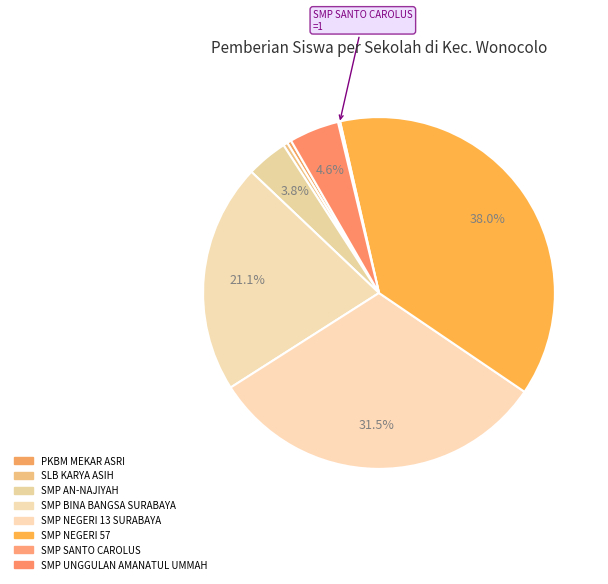

Does any single category account for the majority?

No